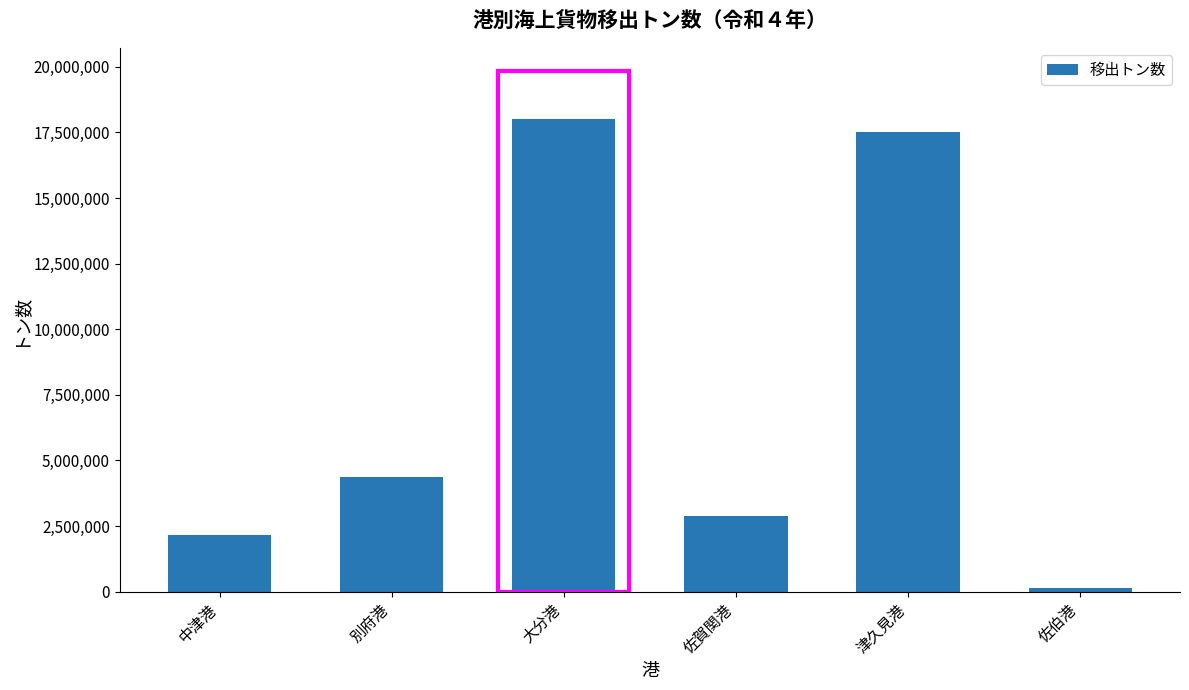

What is the maximum value shown in the chart?

18022990